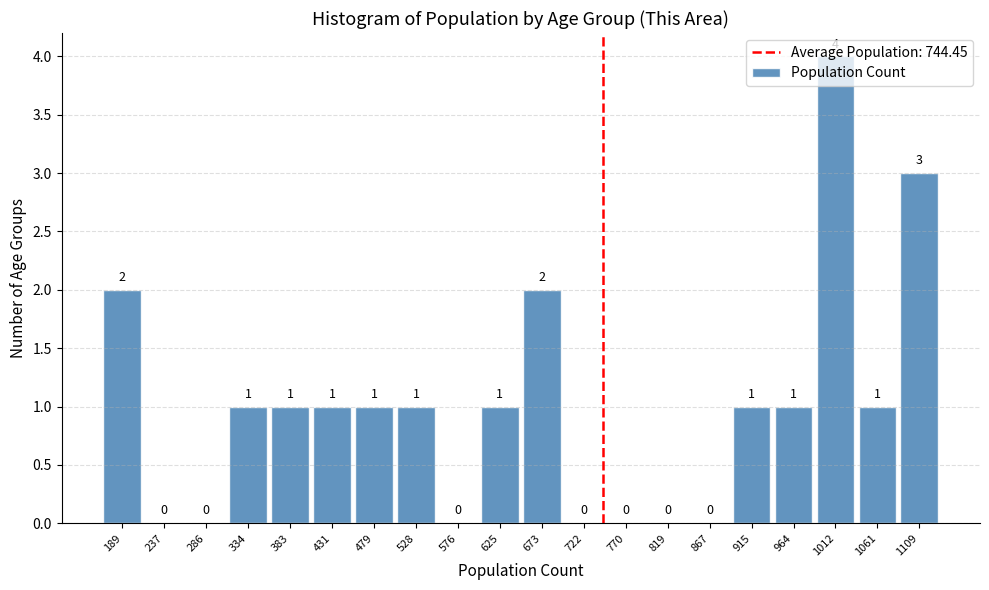

Which range on the x-axis has the tallest bar?

990 to 1035